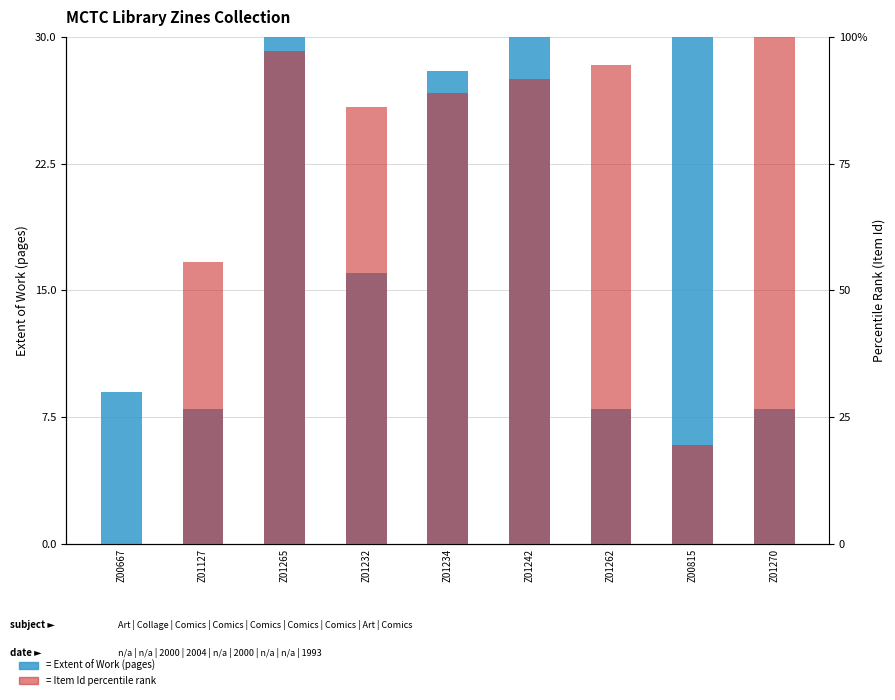

Reading left to right, transcribe all the data shown in this chart.

Extent of Work (pages): 9.0	8.0	32.0	16.0	28.0	32.0	8.0	32.0	8.0
Item Id (percentile rank): 0.0	55.6	97.2	86.1	88.9	91.7	94.4	19.4	100.0